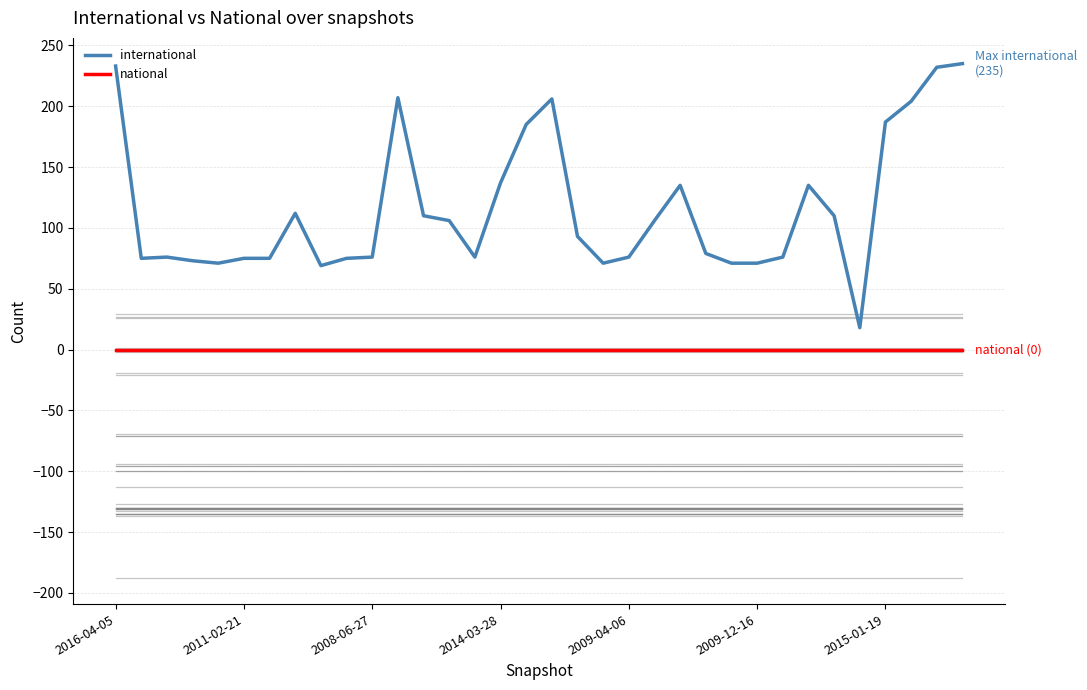

Which series has the largest total across all categories?

international